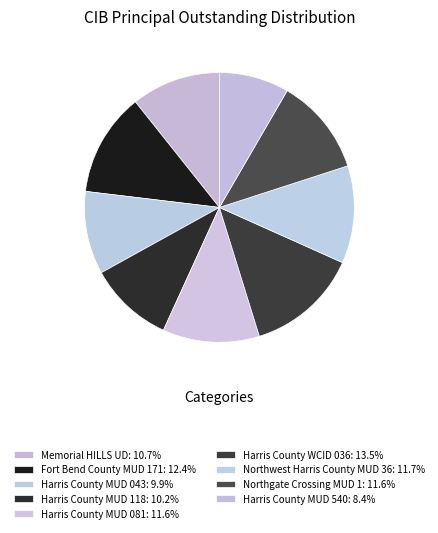

How many slices are in this pie chart?

9